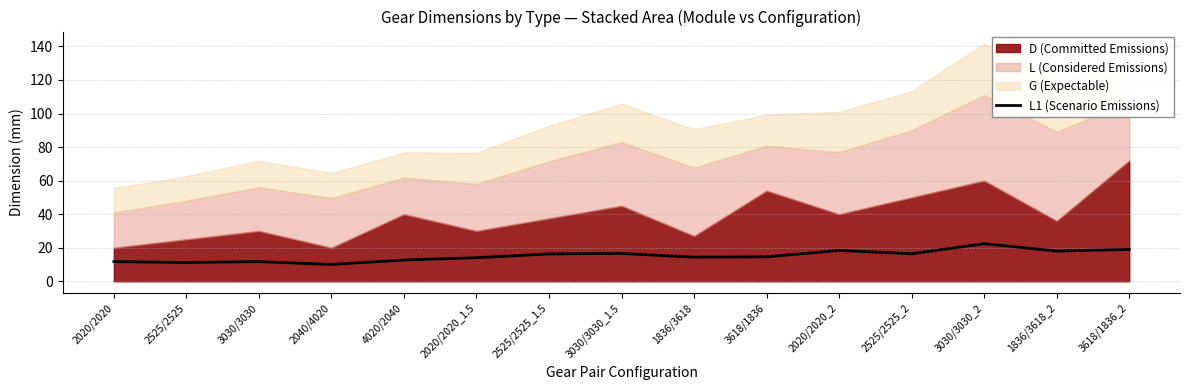

Where is the first local maximum?

3030/3030